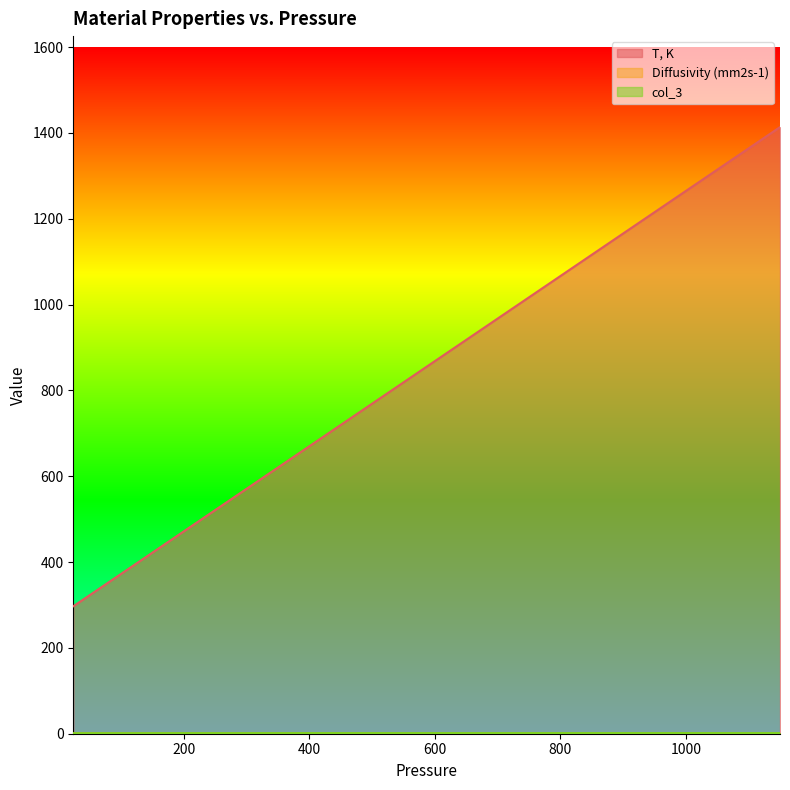

Which series has the widest spread of values?

T, K